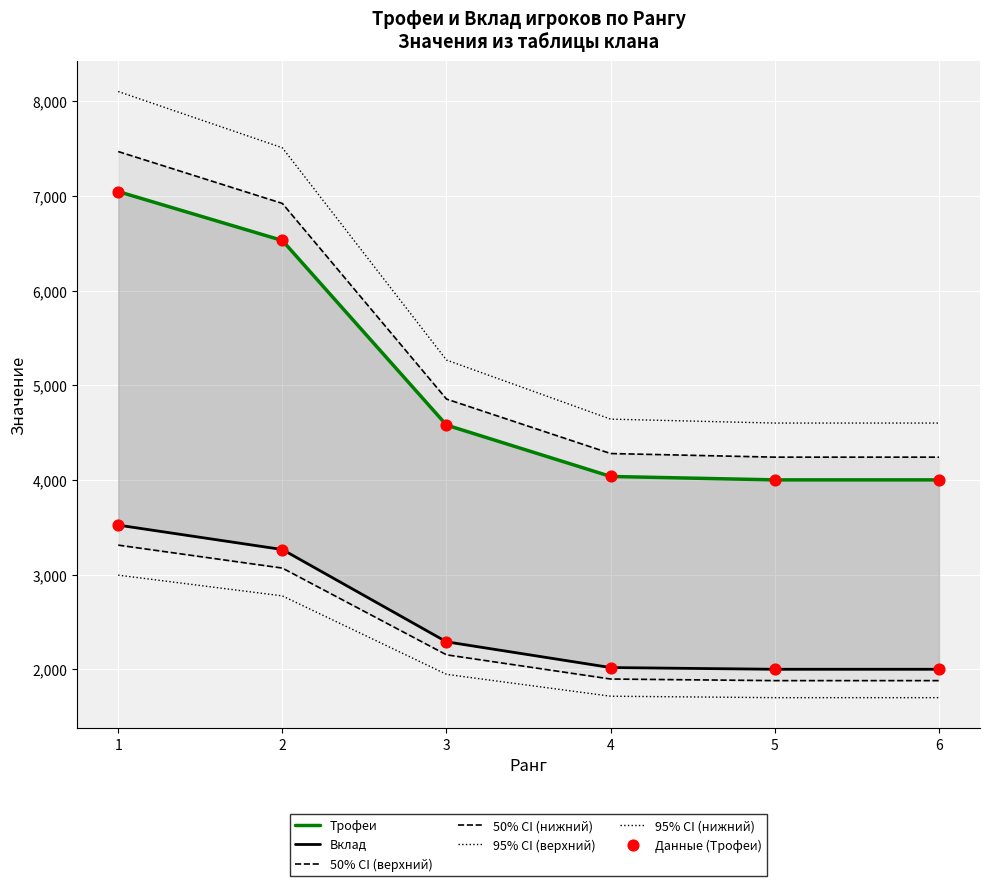

Which series reaches the maximum Y coordinate?

Трофеи